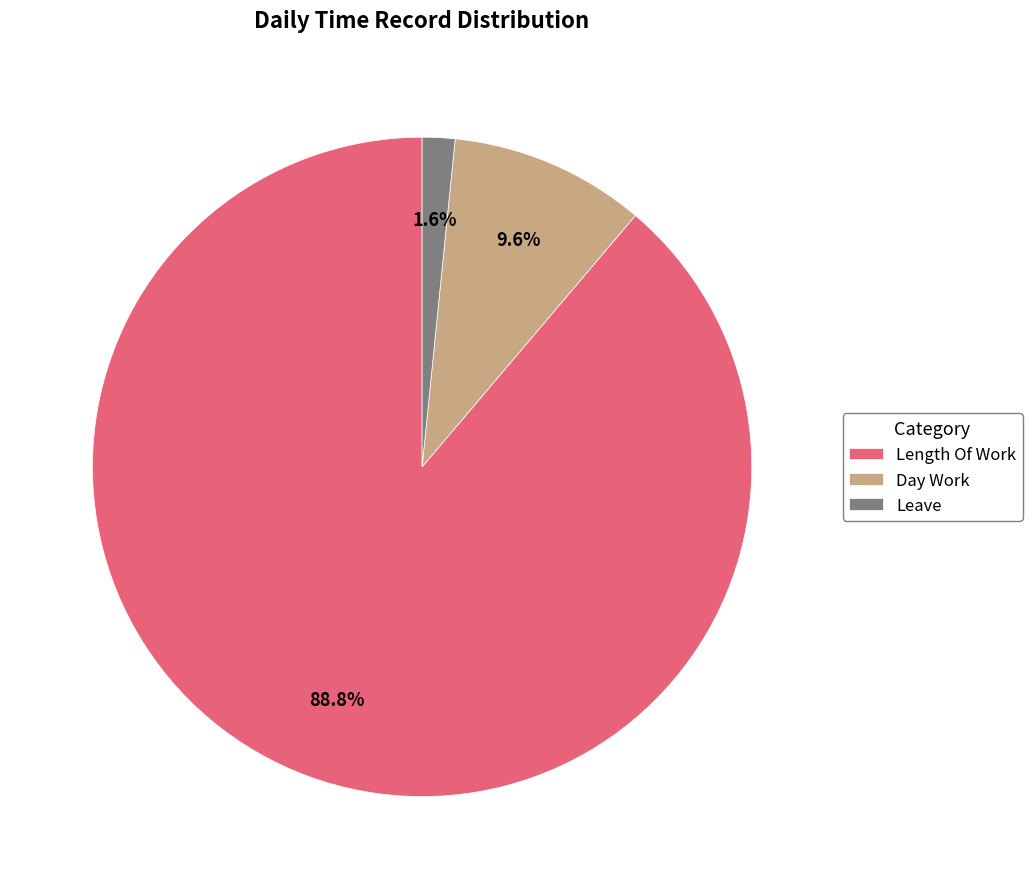

Which slice represents more than half of the pie?

Length Of Work